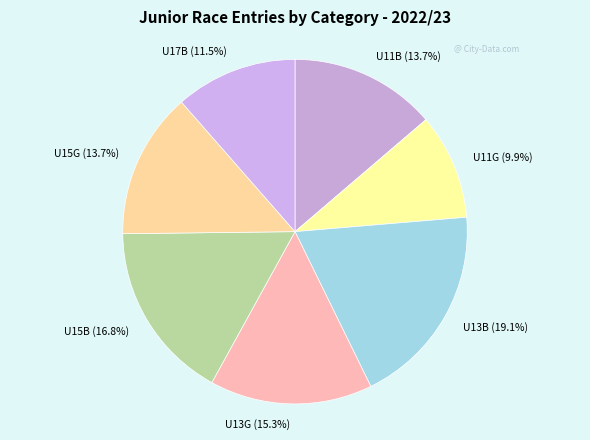

Which has a higher value, U15B (16.8%) or U13G (15.3%)?

U15B (16.8%)